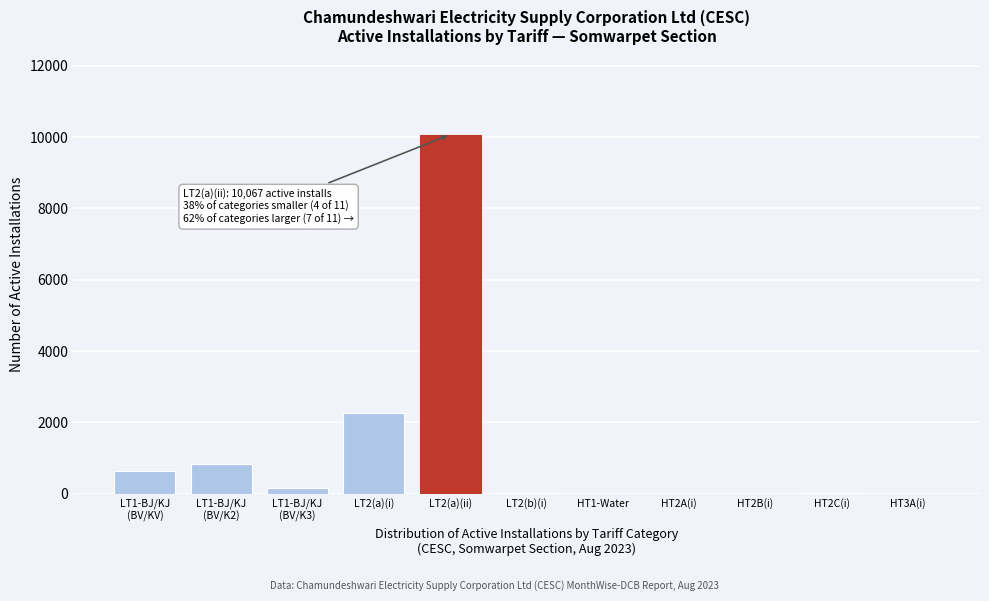

What is the maximum value shown in the chart?

10067